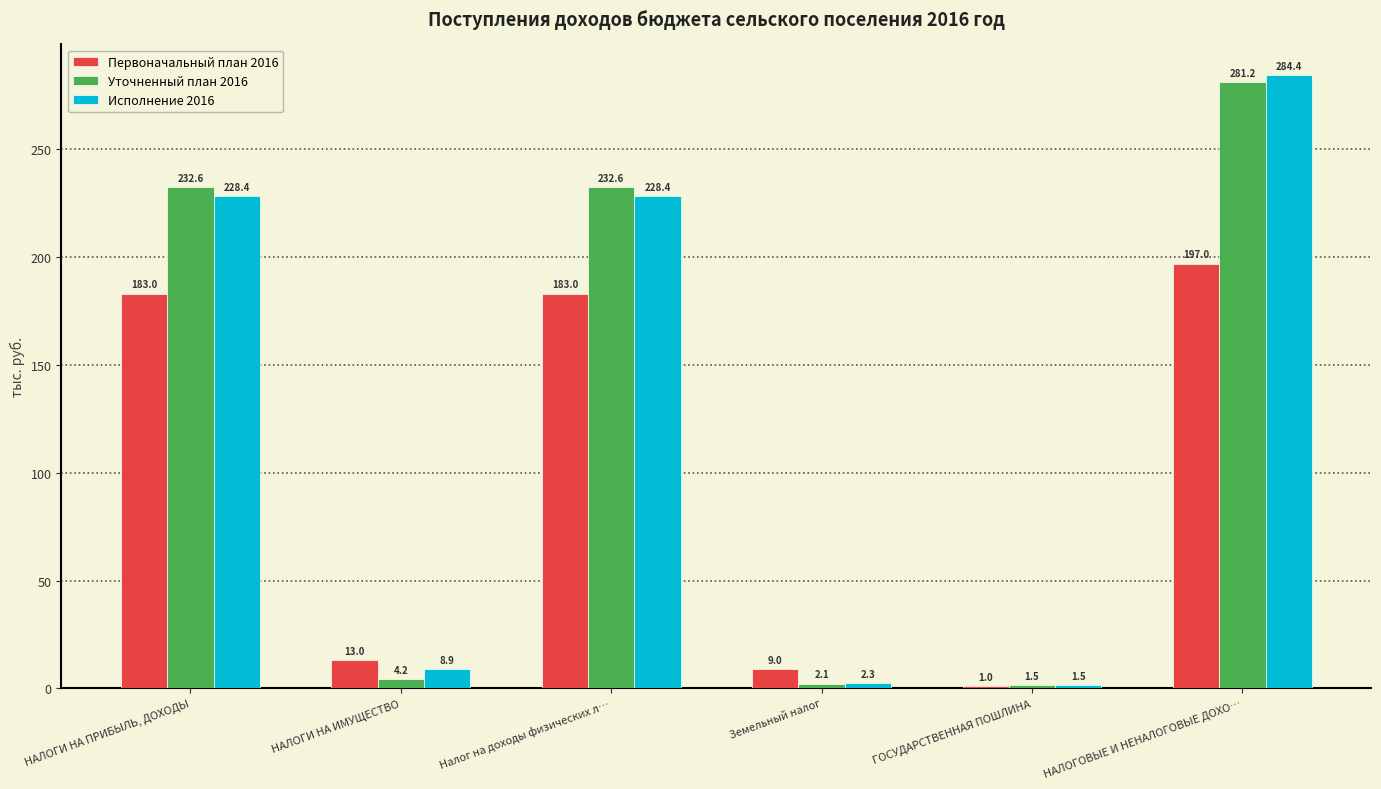

The Исполнение 2016 series shows 284.4 at НАЛОГОВЫЕ И НЕНАЛОГОВЫЕ ДОХО…. True or false?

True